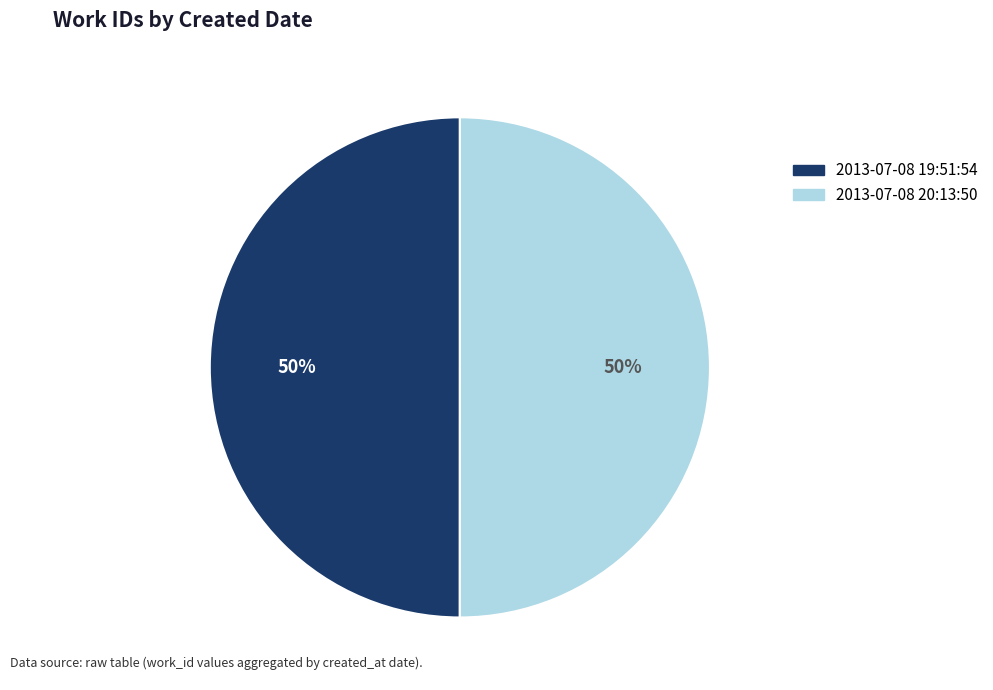

How many segments does this pie chart have?

2